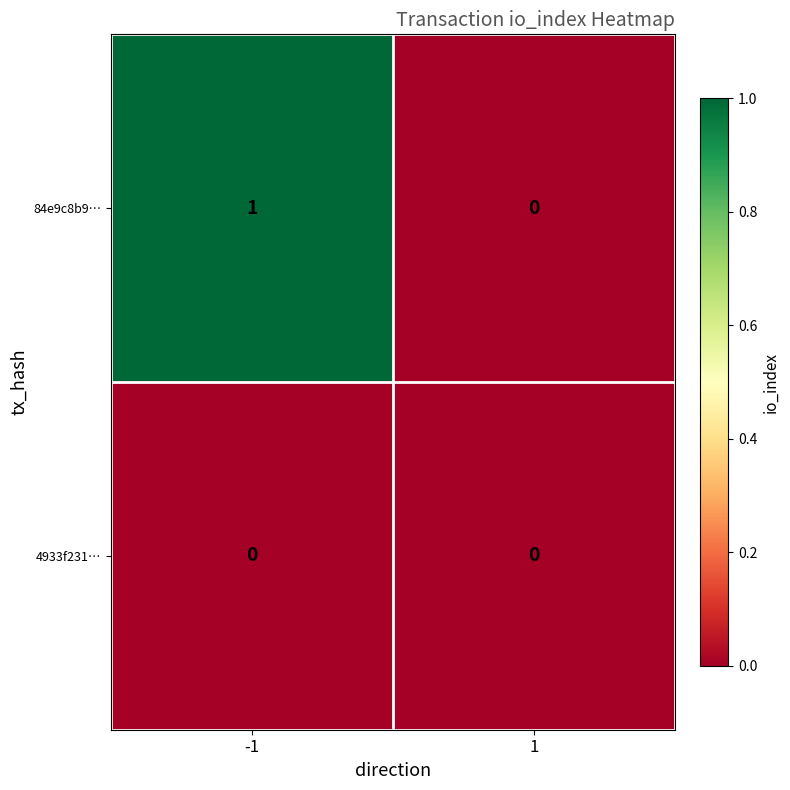

Which series has the largest total across all categories?

84e9c8b9…